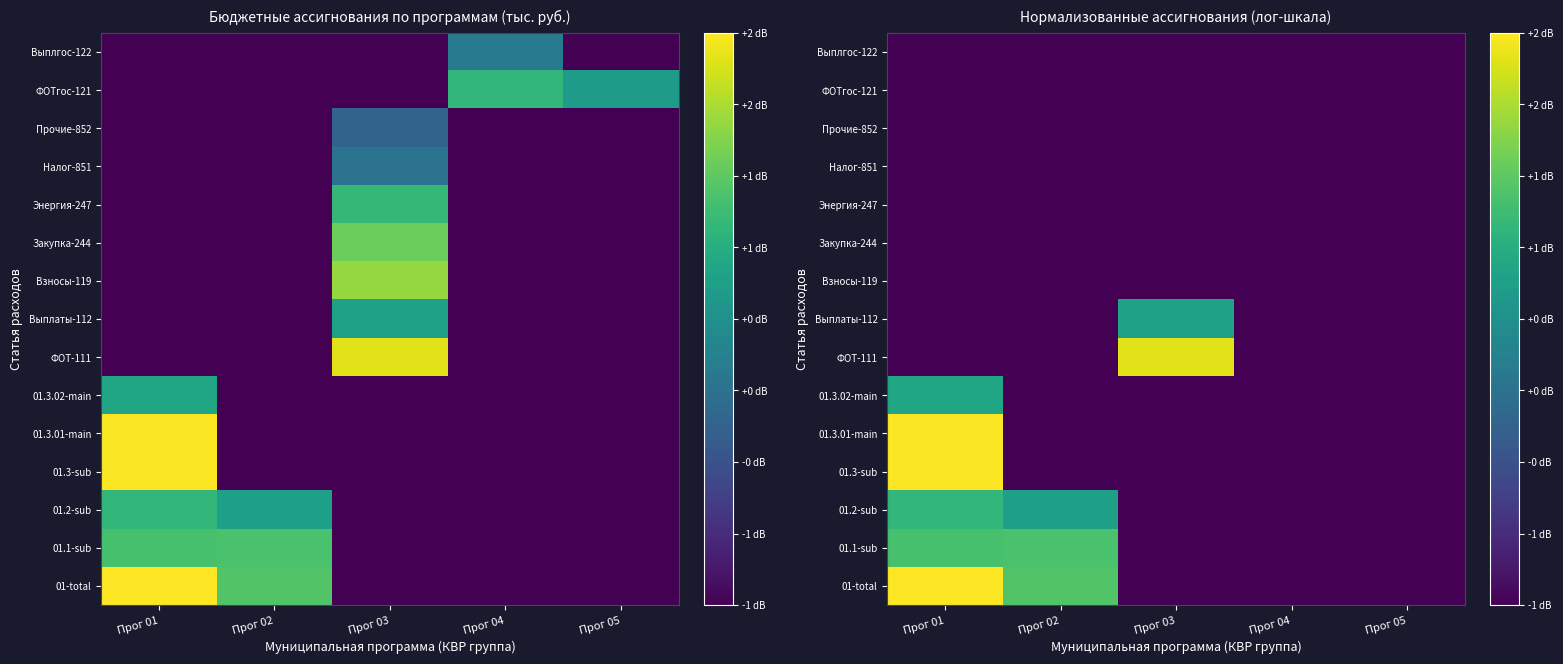

Is it true that 01-total equals 3.6 at Прог 05?

False